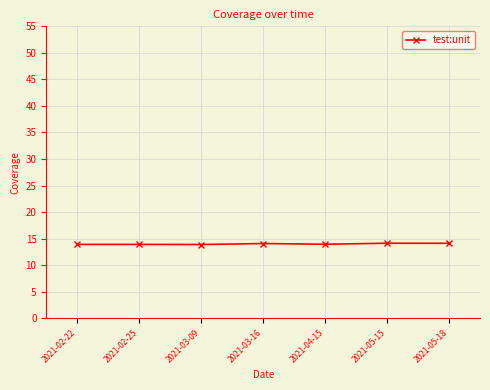

What is the ratio of the value at 2021-03-09 to the value at 2021-05-18?

1.0